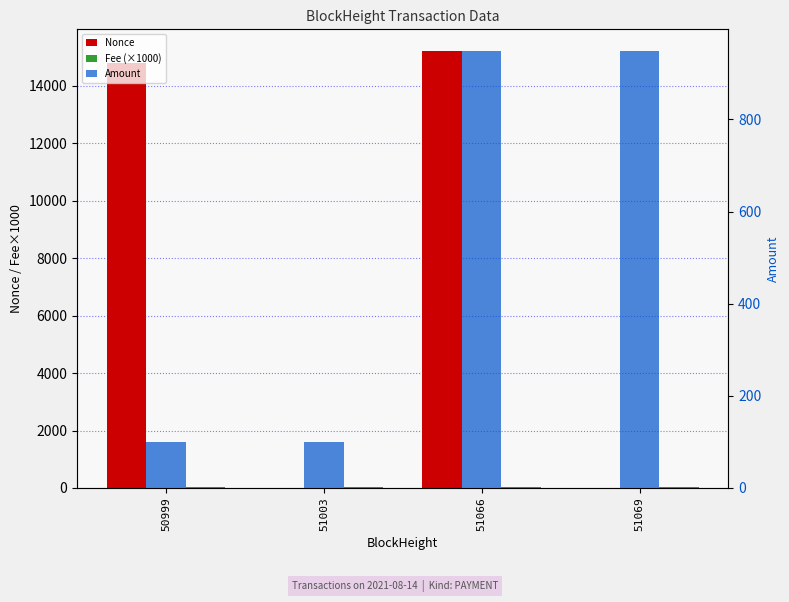

Rank the categories by Fee (×1000) value from highest to lowest.

50999, 51003, 51066, 51069